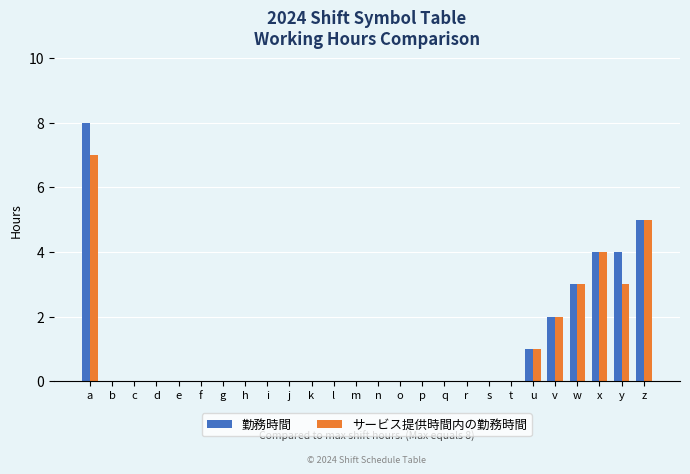

Count the number of data series in this chart.

2